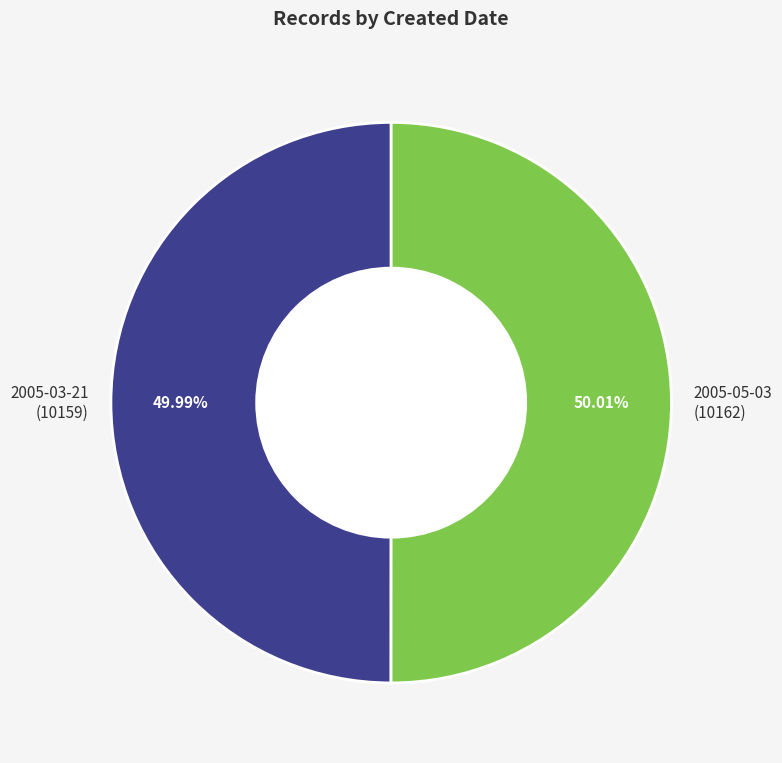

Is there a majority slice in this chart?

Yes